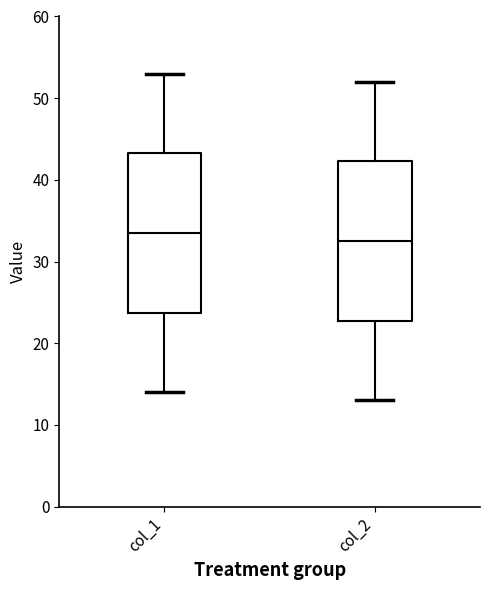

Where does the upper whisker of the box for col_1 end on the y-axis? The values are not printed on the chart, so give them approximately, as read against the axis.

53